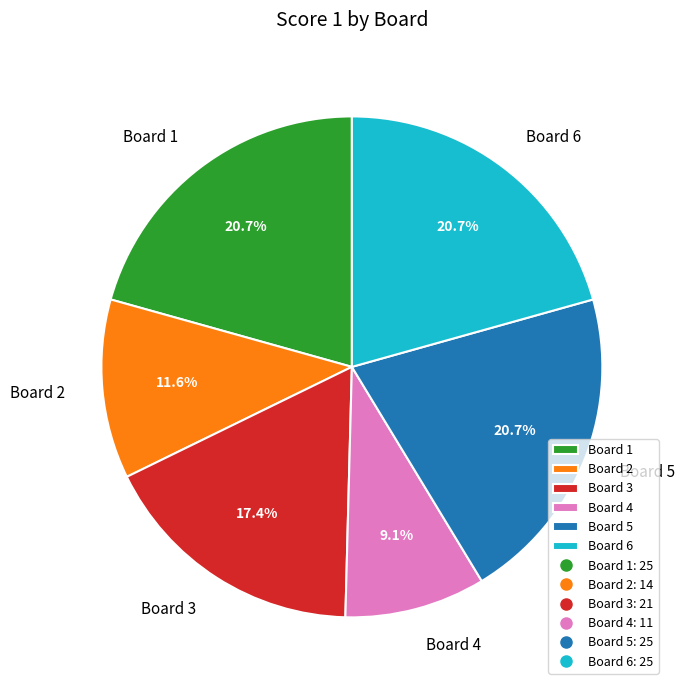

Count the number of slices in the pie.

6